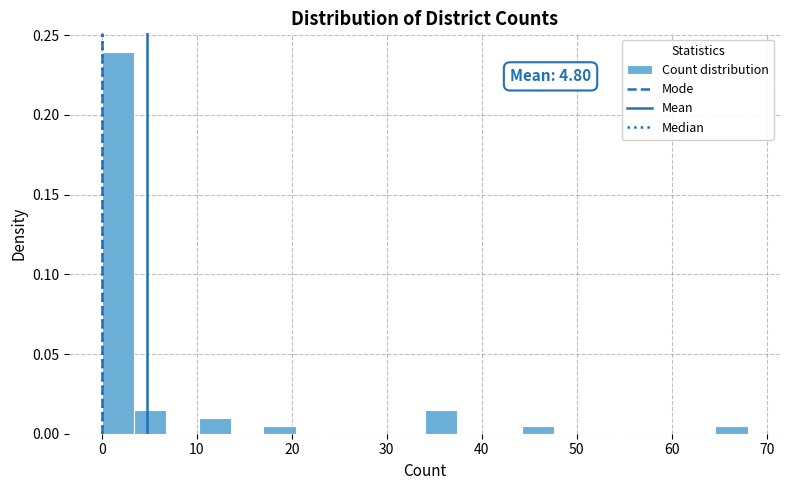

Read against the x-axis, roughly where is the centre of the tallest bar?

2